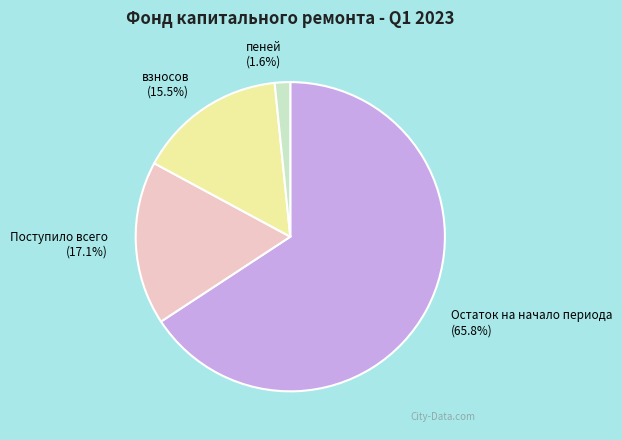

What is the smallest slice in the pie chart?

пеней